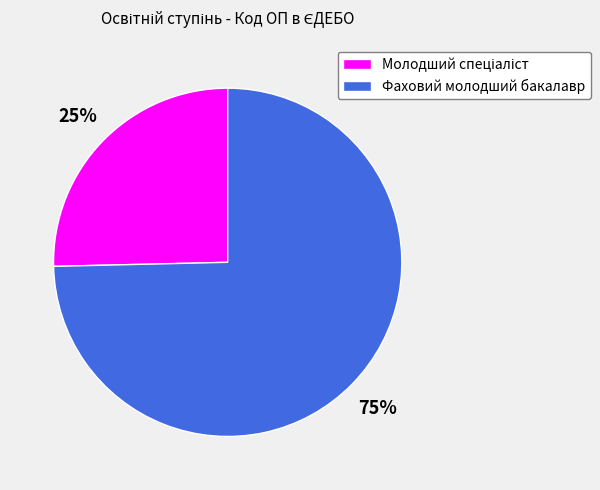

To the nearest percent, what is the average slice percentage?

50%